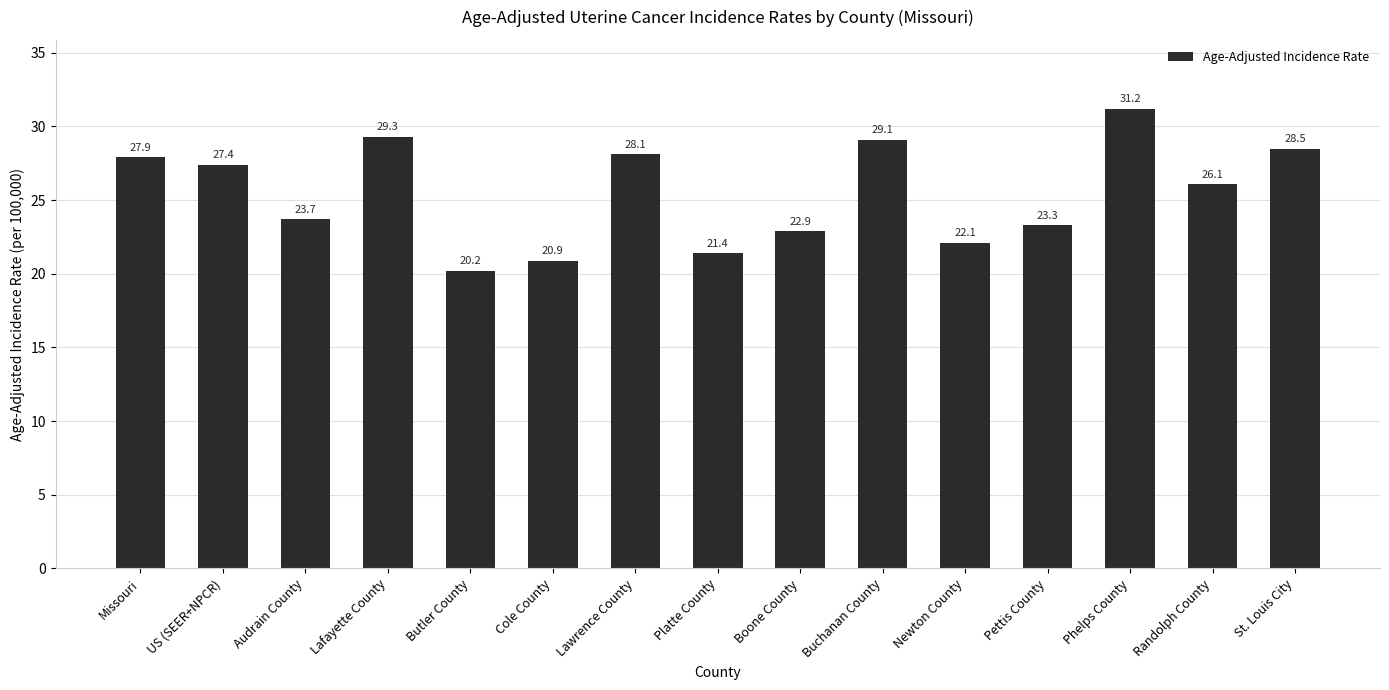

The value at Randolph County is 34.6. True or false?

False